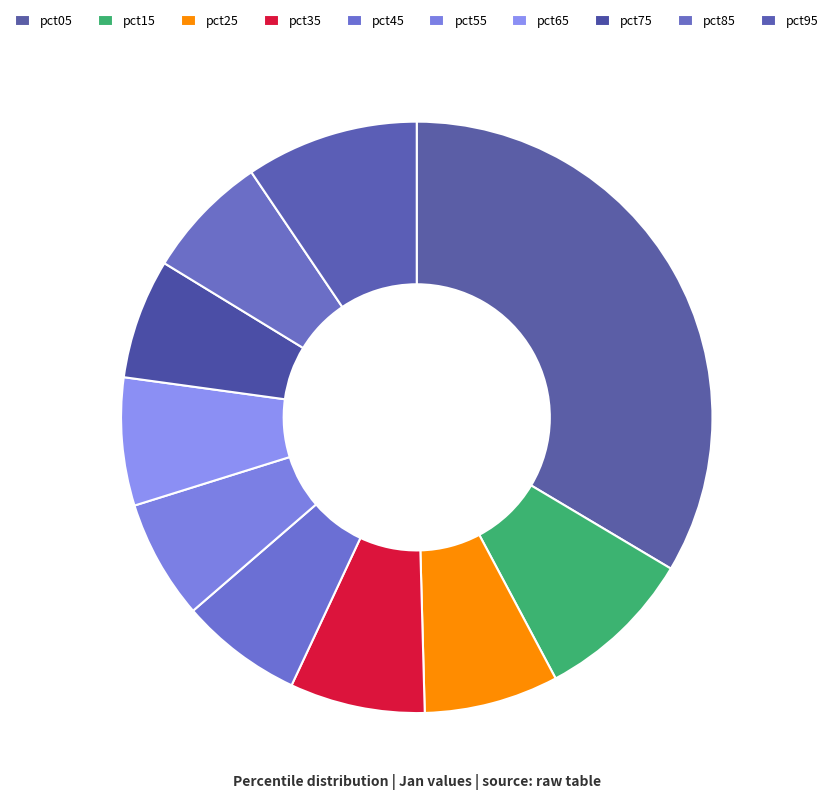

Is it true that pct65 is 13% of the pie?

False